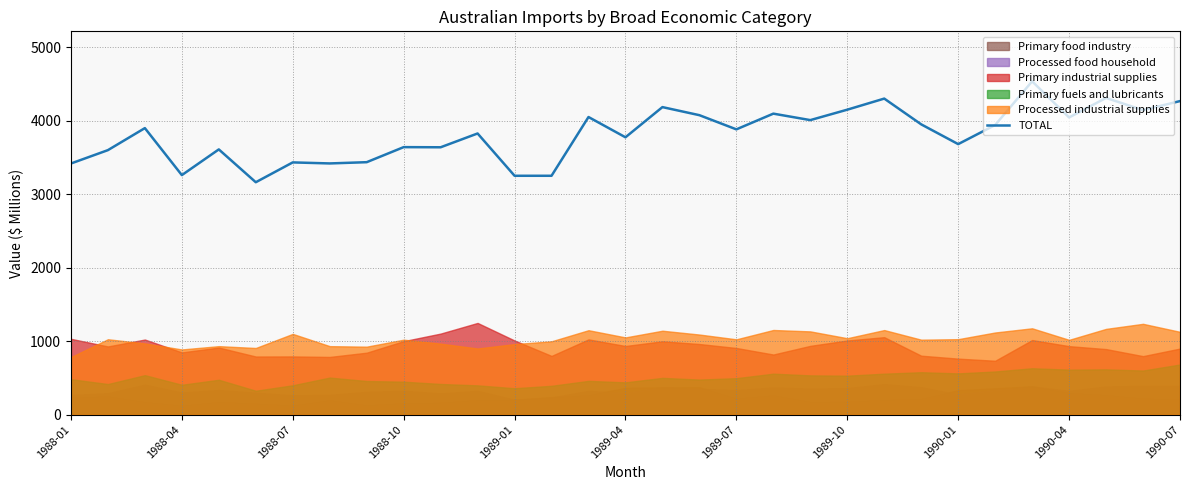

Reading left to right, list all the values displayed in this chart.

3420	3602	3902	3262	3612	3165	3435	3421	3438	3643	3641	3829	3253	3253	4053	3777	4188	4078	3885	4099	4011	4153	4304	3953	3684	3944	4539	4047	4313	4147	4270